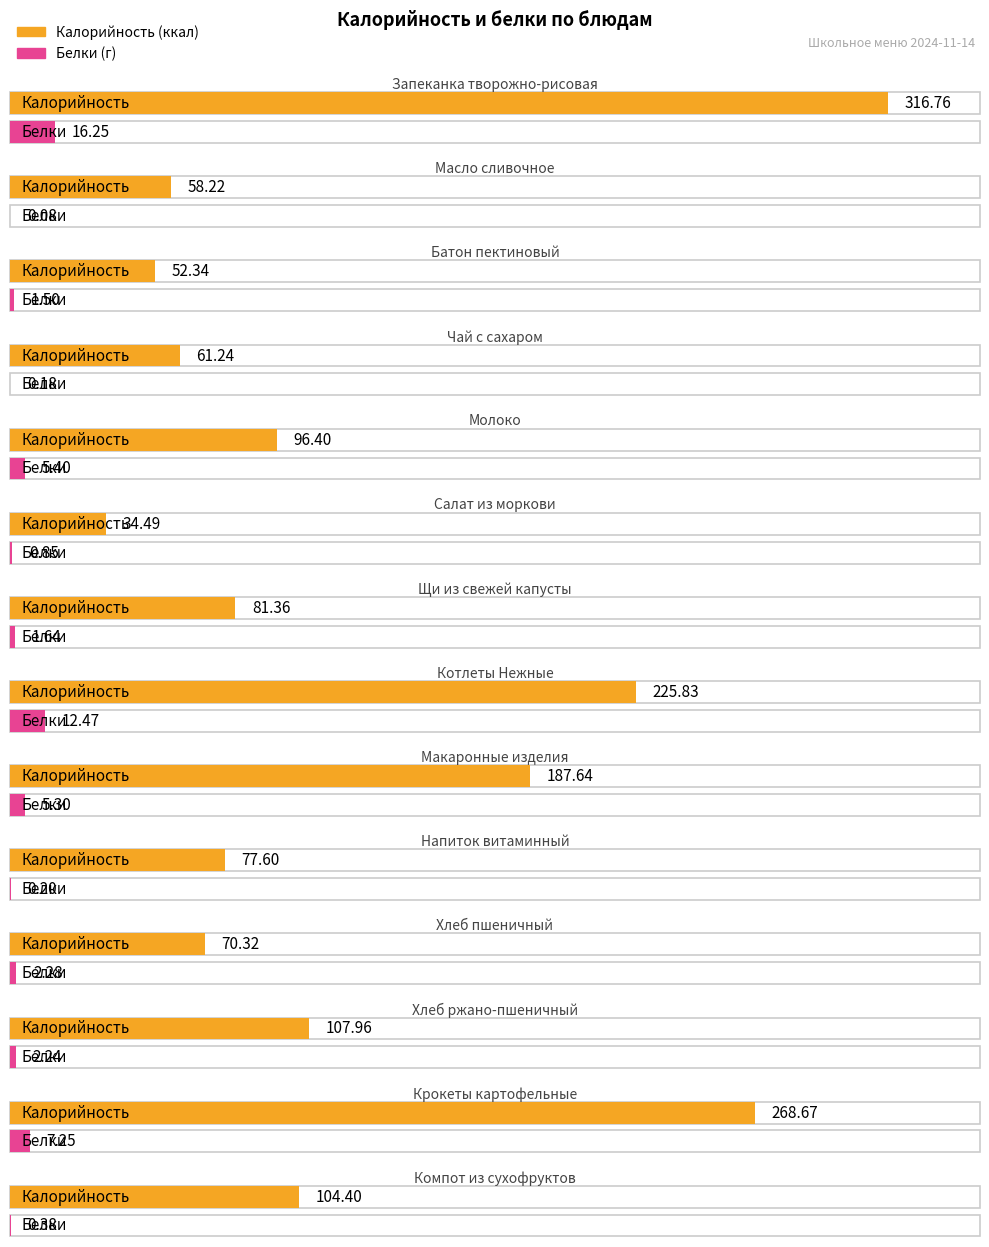

Reading right to left, what are all the values shown in this chart?

Калорийность: Компот из сухофруктов=104.4	Крокеты картофельные=268.7	Хлеб ржано-пшеничный=108.0	Хлеб пшеничный=70.3	Напиток витаминный=77.6	Макаронные изделия=187.6	Котлеты Нежные=225.8	Щи из свежей капусты=81.4	Салат из моркови=34.5	Молоко=96.4	Чай с сахаром=61.2	Батон пектиновый=52.3	Масло сливочное=58.2	Запеканка творожно-рисовая=316.8
Белки: Компот из сухофруктов=0.4	Крокеты картофельные=7.2	Хлеб ржано-пшеничный=2.2	Хлеб пшеничный=2.3	Напиток витаминный=0.2	Макаронные изделия=5.3	Котлеты Нежные=12.5	Щи из свежей капусты=1.6	Салат из моркови=0.8	Молоко=5.4	Чай с сахаром=0.2	Батон пектиновый=1.5	Масло сливочное=0.1	Запеканка творожно-рисовая=16.2